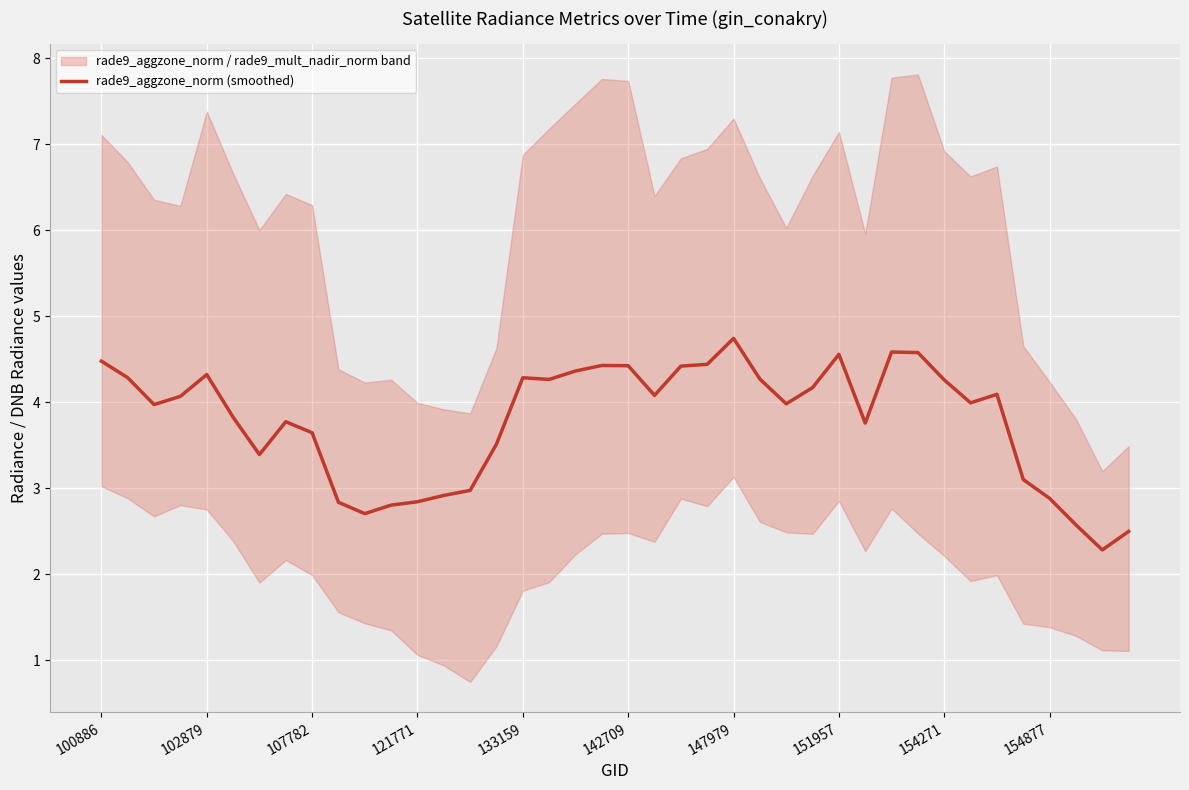

What is the value of the 8th point from the left?

3.8